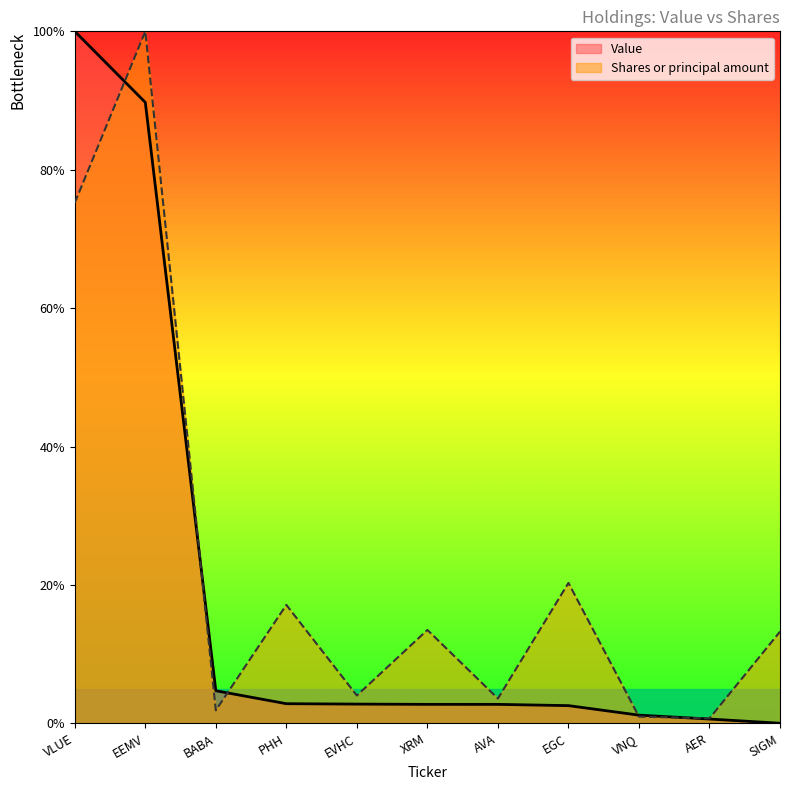

Reading left to right, list all the values displayed in this chart.

Value: VLUE=100.0	EEMV=89.7	BABA=4.7	PHH=2.8	EVHC=2.8	XRM=2.8	AVA=2.7	EGC=2.6	VNQ=1.2	AER=0.6	SIGM=0.0
Shares or principal amount: VLUE=75.2	EEMV=100.0	BABA=1.9	PHH=17.1	EVHC=4.0	XRM=13.5	AVA=3.6	EGC=20.3	VNQ=1.0	AER=0.7	SIGM=13.3